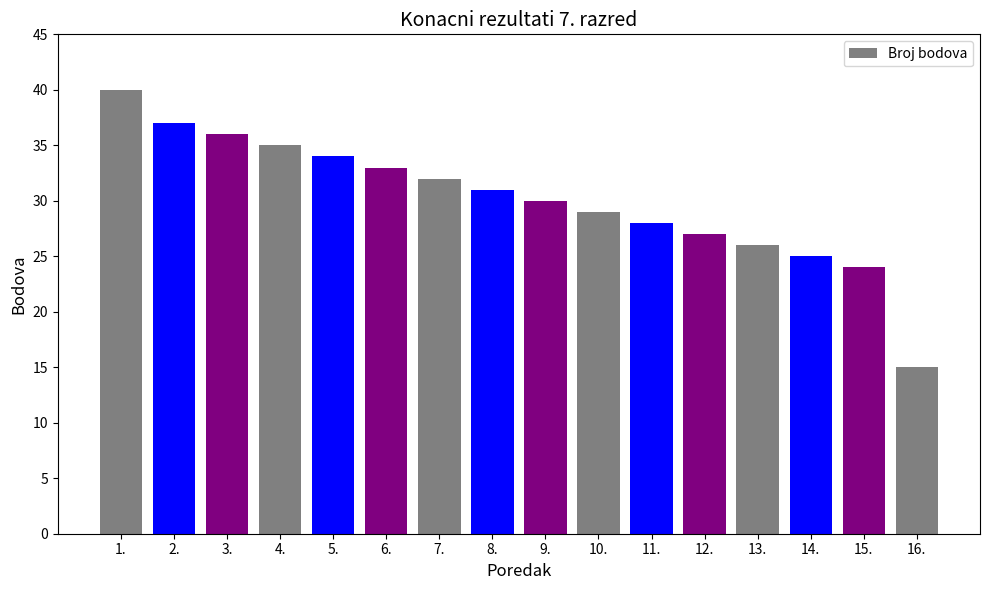

Which has a higher value, 9. or 8.?

8.